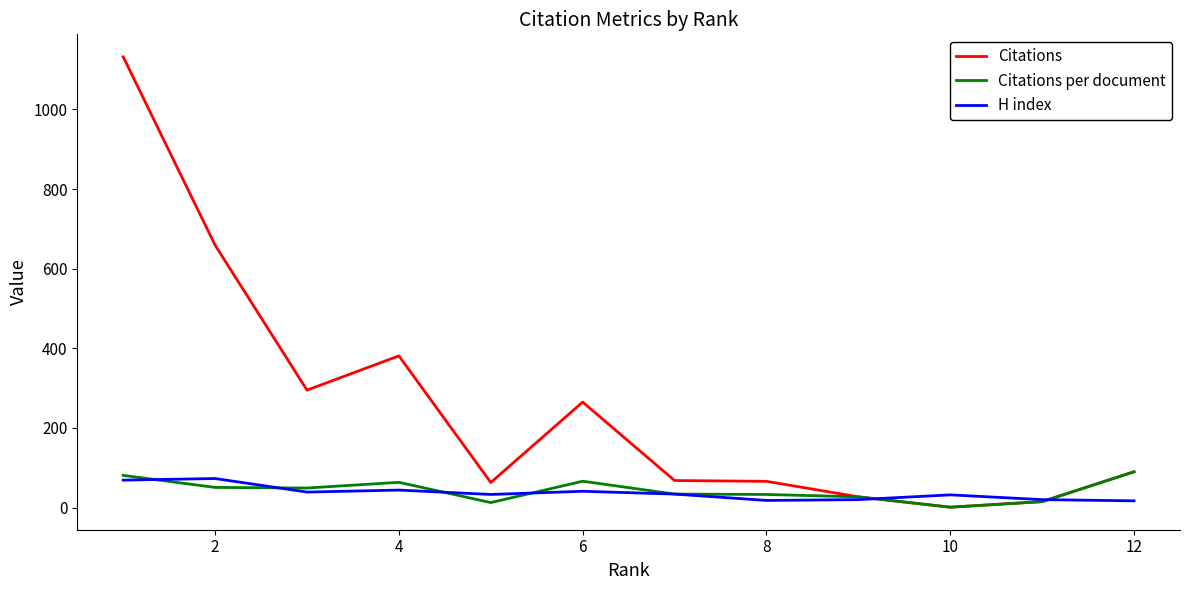

Which series has the largest range (max minus min)?

Citations